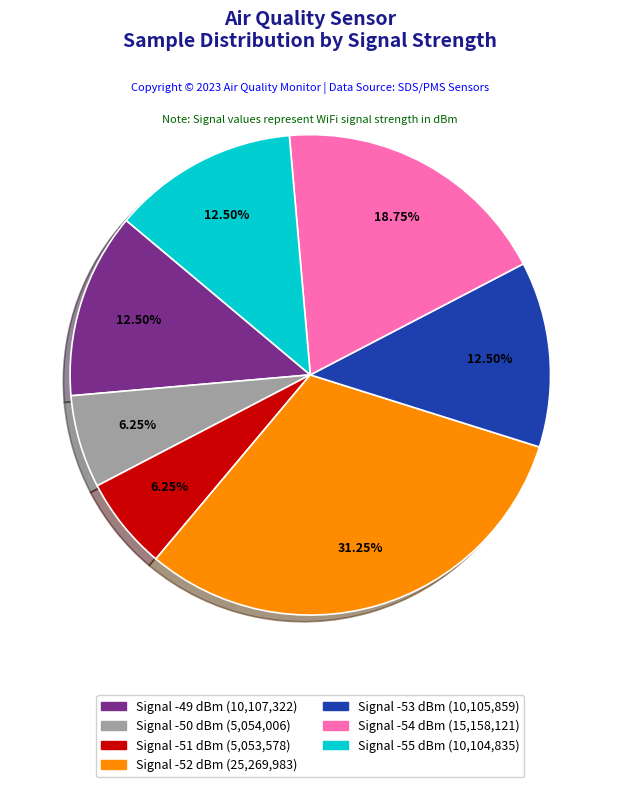

Does any single category account for the majority?

No